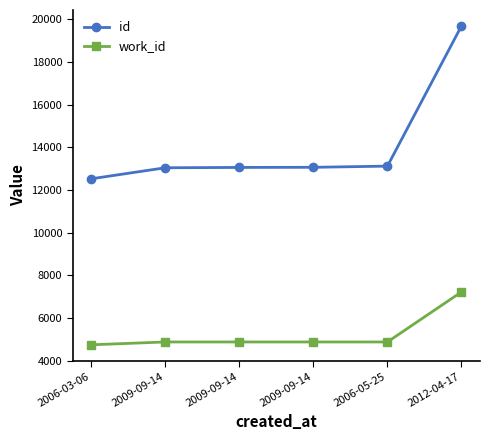

How many distinct data groups are displayed?

2